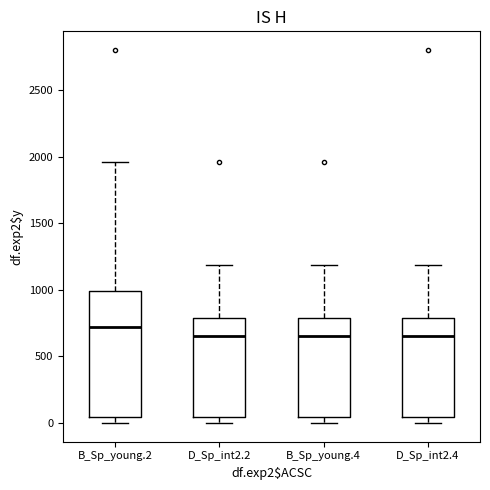

Reading left to right, transcribe this box plot: for each box, give where its median line is, the range the box spans, and where its two whiskers end, as read against the y-axis. The values are not printed on the chart, so give them approximately, as read against the axis.

B_Sp_young.2: median 700, box 50 to 1000, whiskers 0 to 1950
D_Sp_int2.2: median 650, box 50 to 800, whiskers 0 to 1200
B_Sp_young.4: median 650, box 50 to 800, whiskers 0 to 1200
D_Sp_int2.4: median 650, box 50 to 800, whiskers 0 to 1200